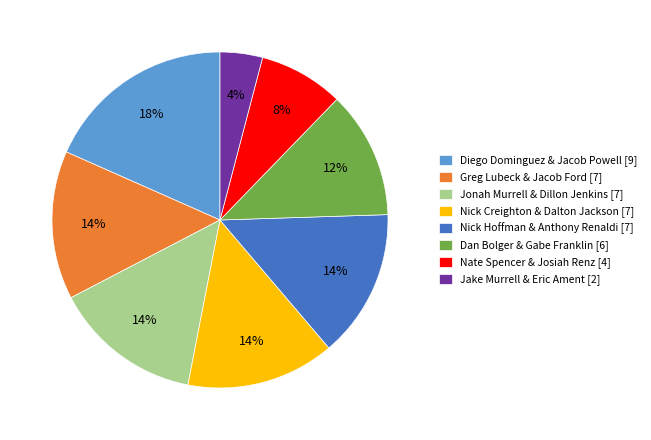

What percentage is the Nick Hoffman & Anthony Renaldi slice, to the nearest percent?

14%